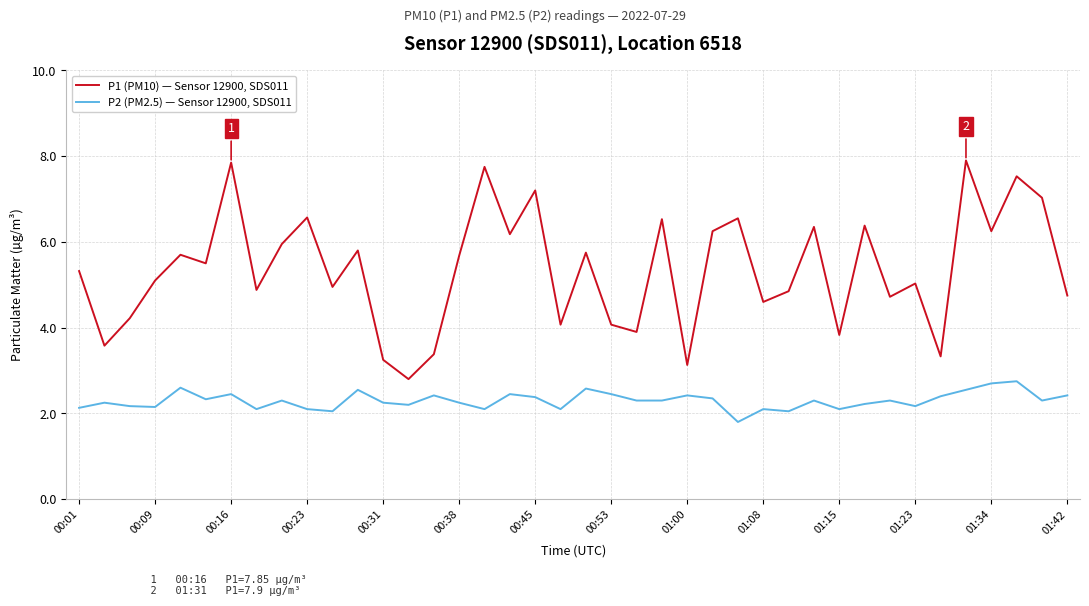

True or false: P2 (PM2.5) — Sensor 12900, SDS011 and P1 (PM10) — Sensor 12900, SDS011 cross at least once.

False